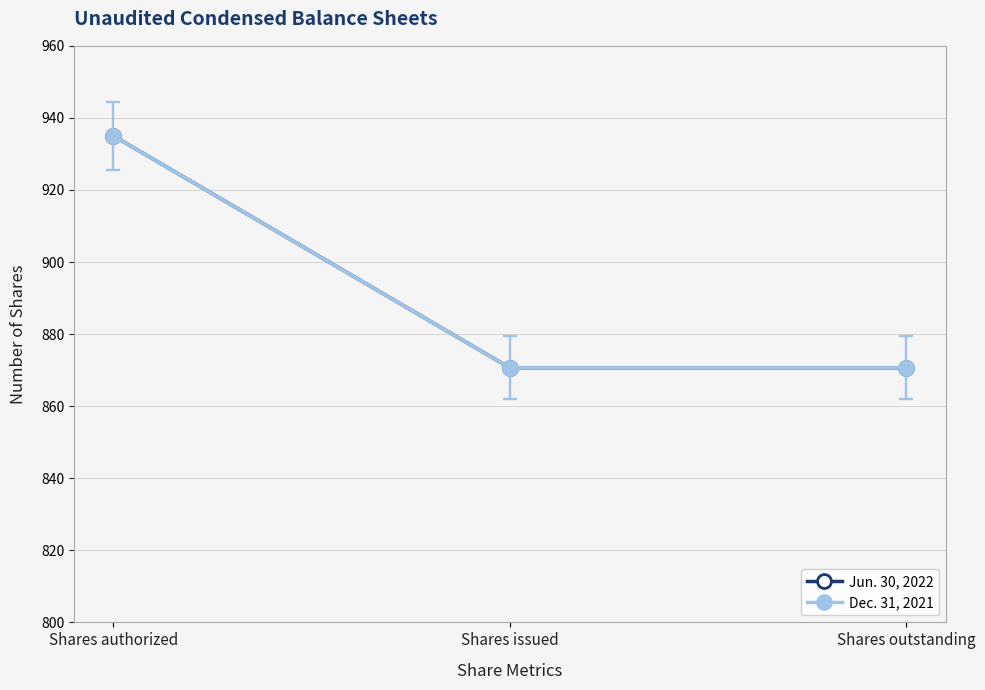

At which category does the chart reach its peak across all series?

Shares authorized